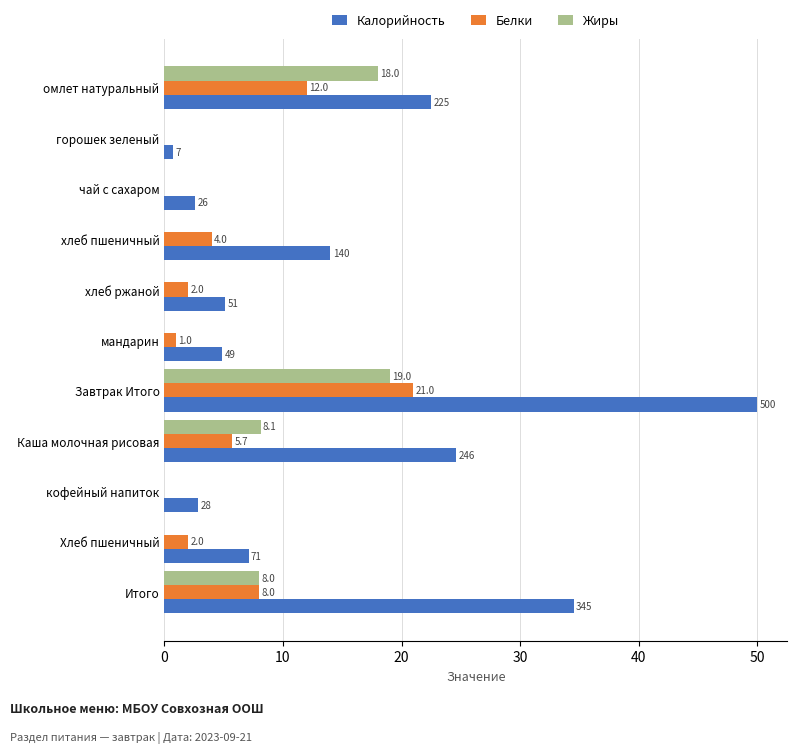

At which category does the chart reach its peak across all series?

Завтрак Итого